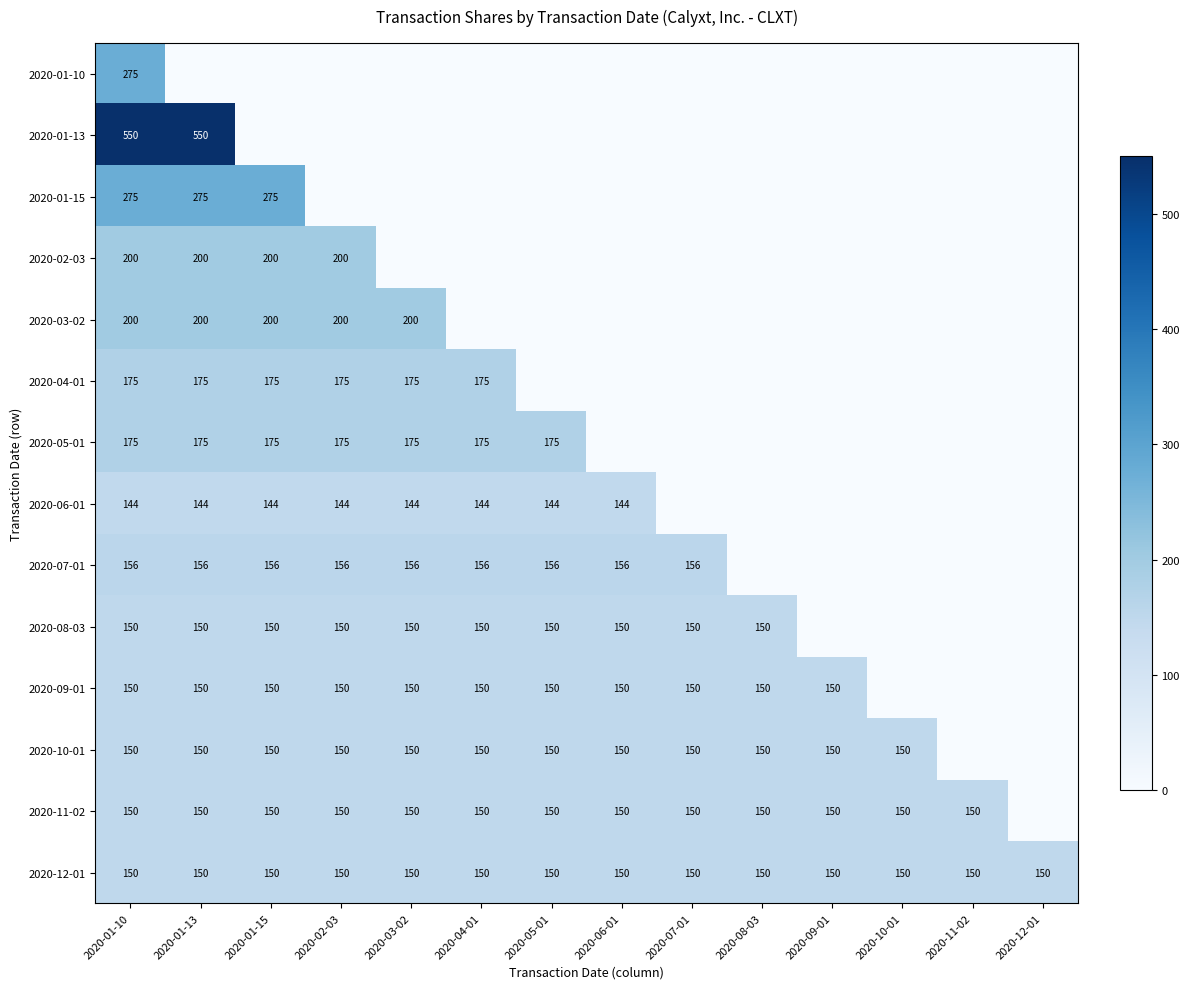

What is the spread (max minus min) of values at 2020-01-10?

406